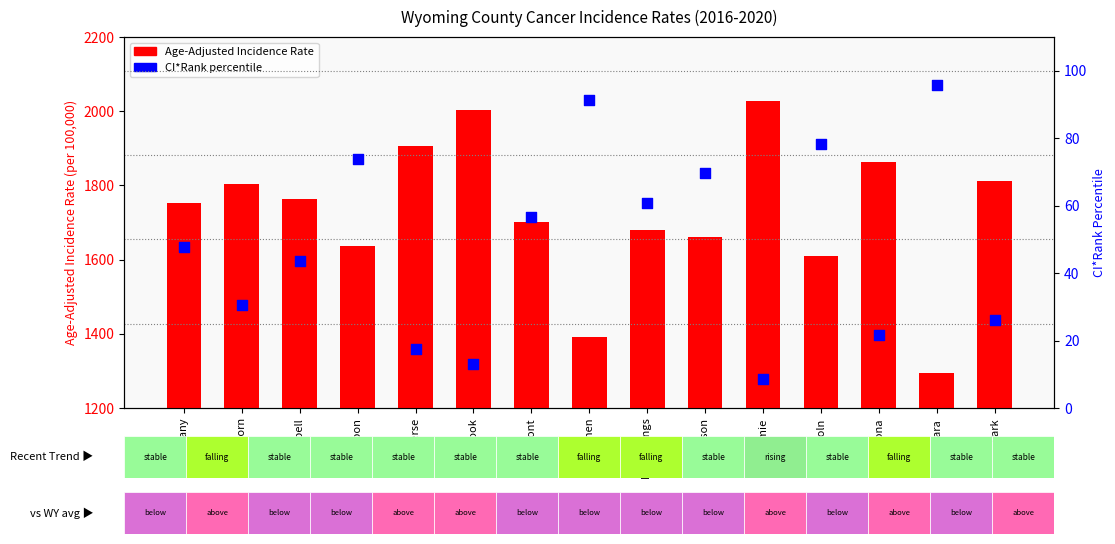

Which series reaches the maximum Y coordinate?

Age-Adjusted Incidence Rate